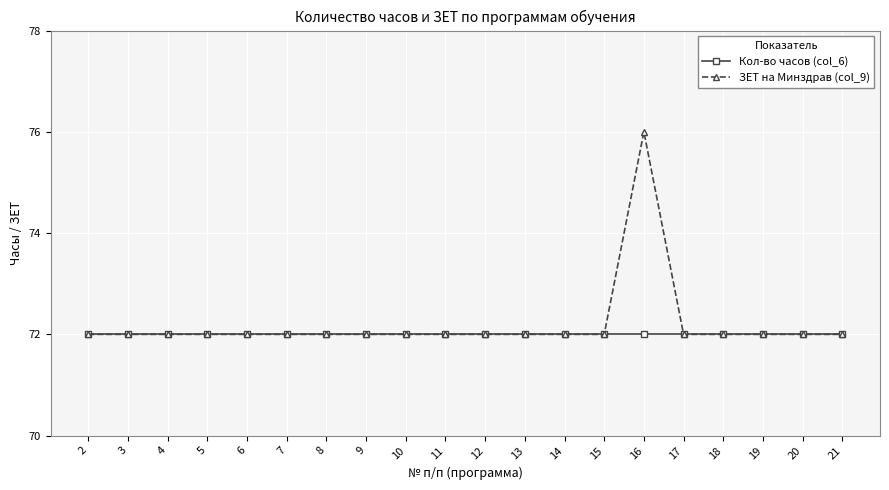

Count the number of data series in this chart.

2